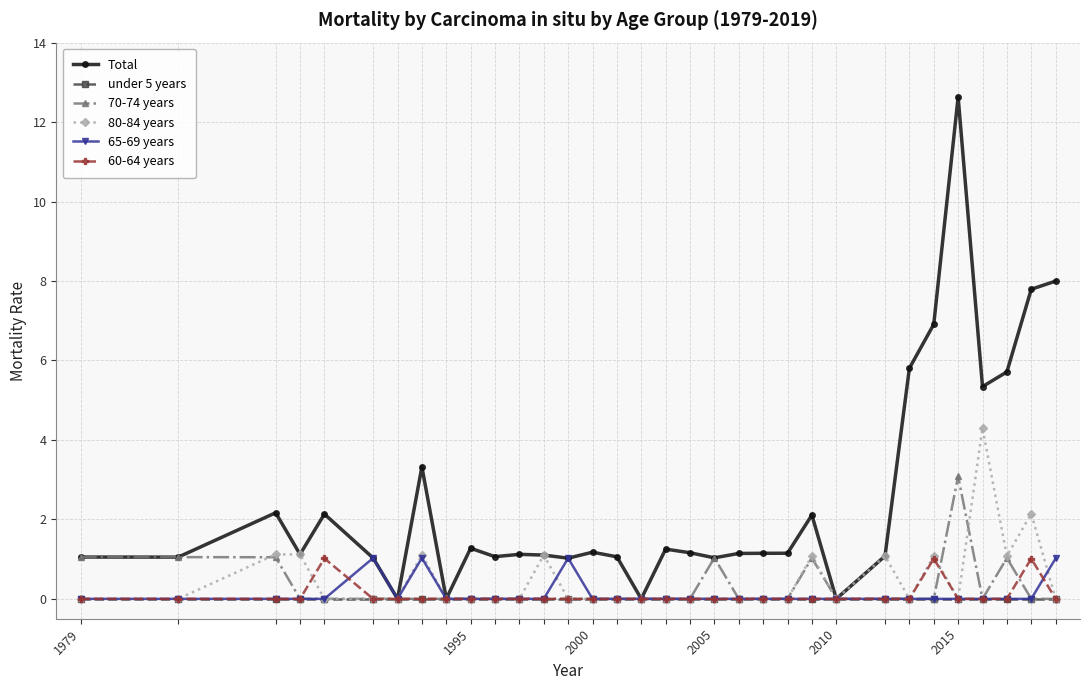

How many series are shown in this chart?

6